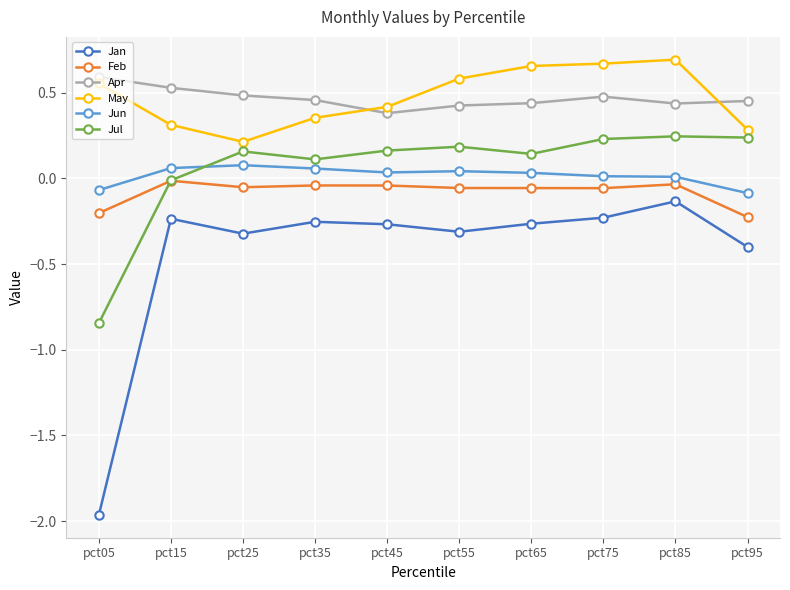

True or false: Feb and May intersect in this chart.

False